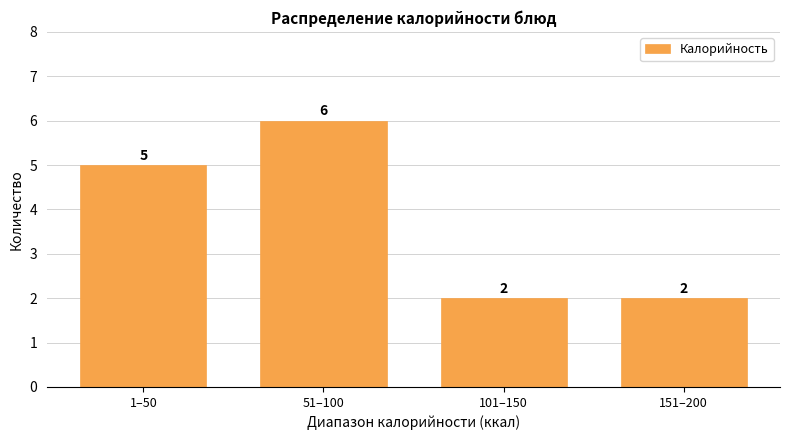

Reading left to right, extract all data points from this chart.

5	6	2	2